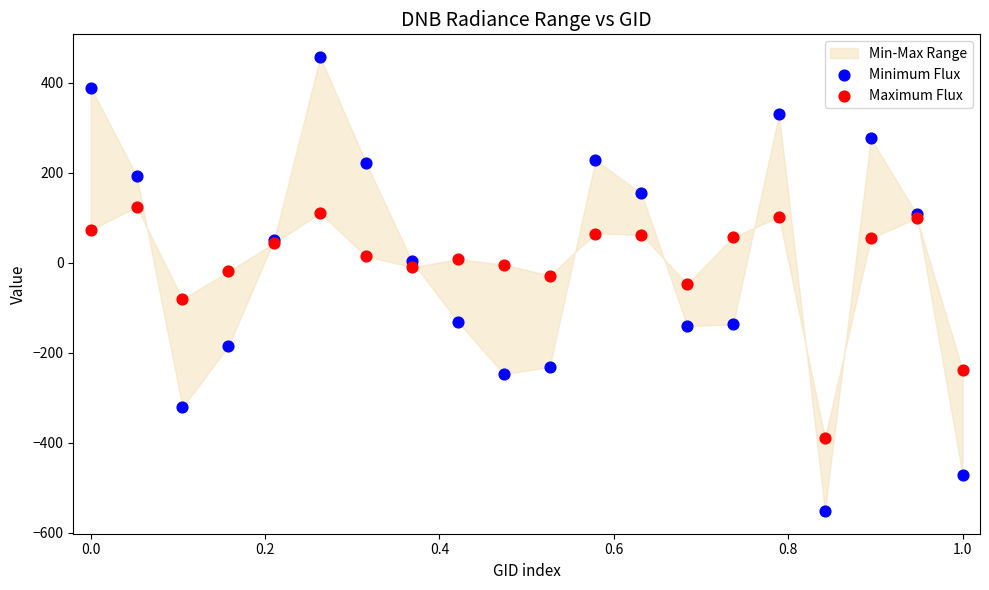

Which series has the widest spread of Y values?

Minimum Flux